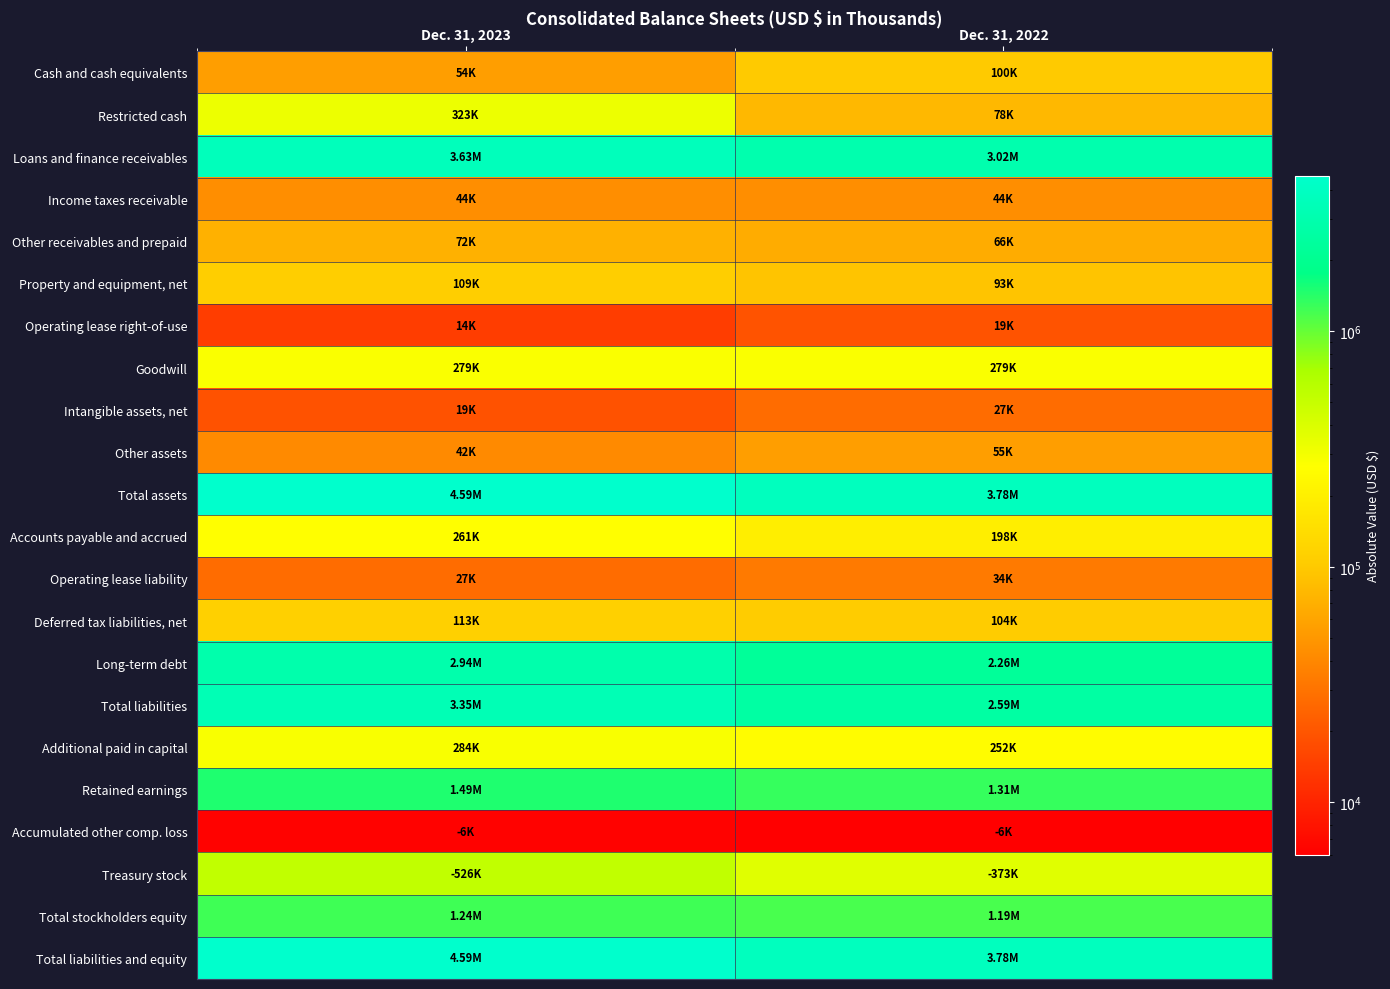

What is the spread (max minus min) of values at Dec. 31, 2022?

3774899